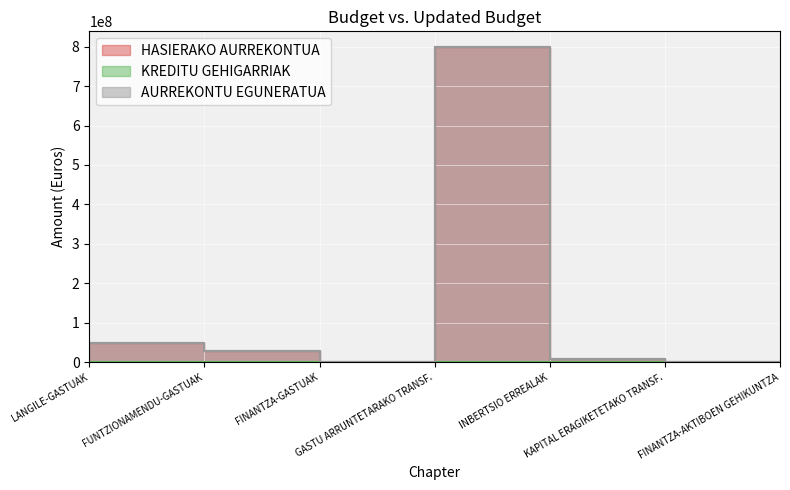

At which label is HASIERAKO AURREKONTUA closest to 399031708?

LANGILE-GASTUAK